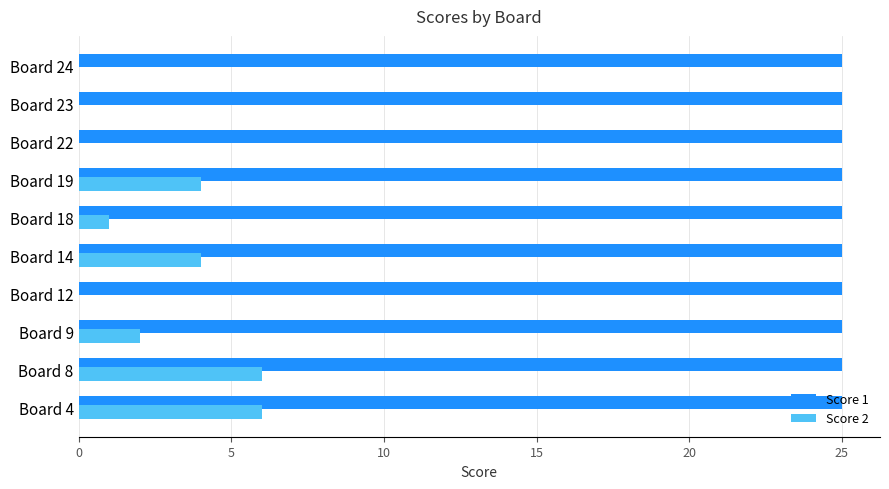

What are all the series names shown in the legend?

Score 1, Score 2